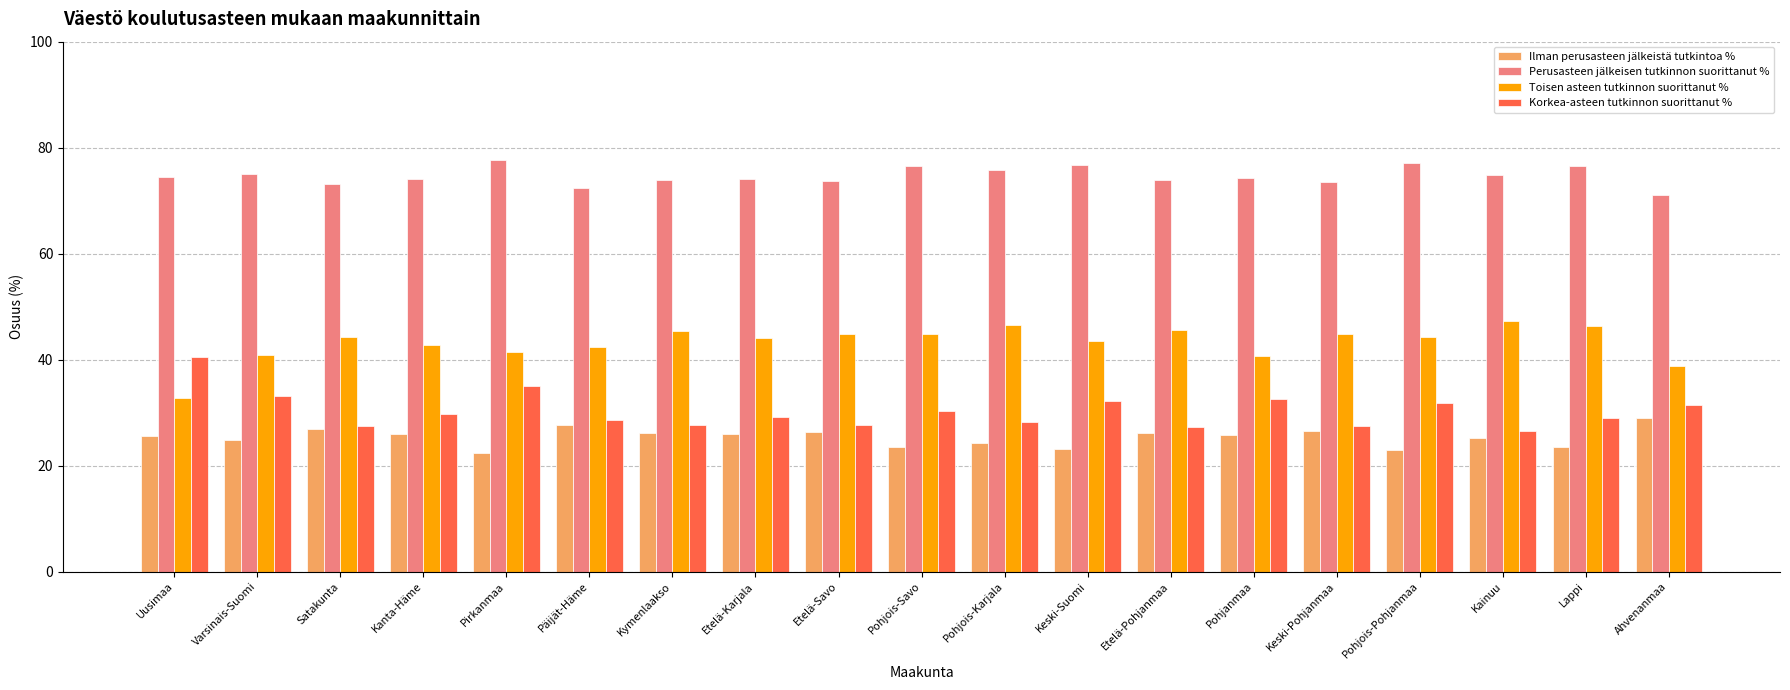

What are all the series names shown in the legend?

Ilman perusasteen jälkeistä tutkintoa %, Perusasteen jälkeisen tutkinnon suorittanut %, Toisen asteen tutkinnon suorittanut %, Korkea-asteen tutkinnon suorittanut %